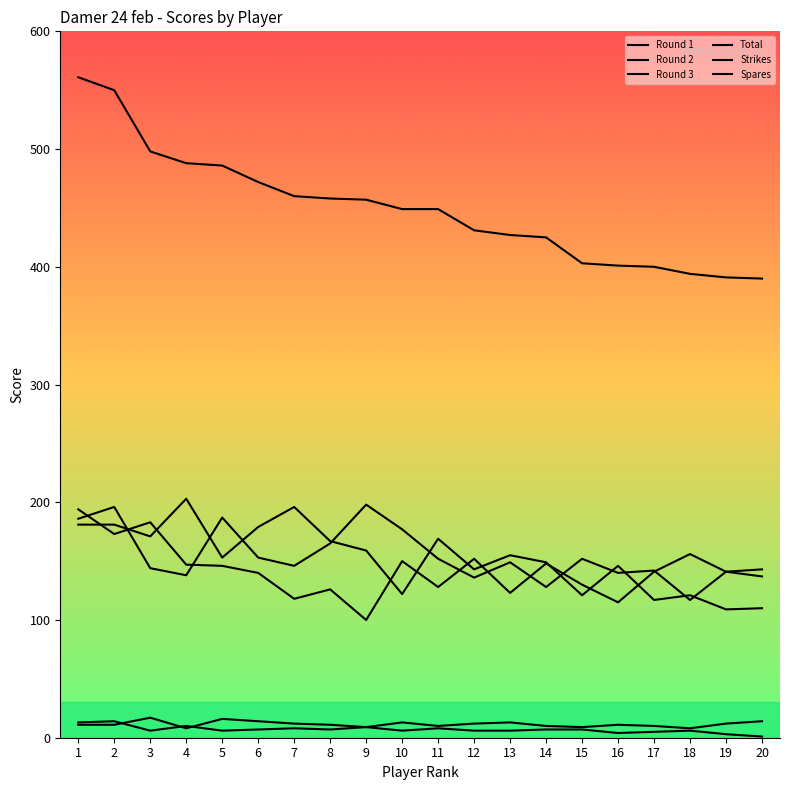

The value of Spares at 8 is 4. True or false?

False